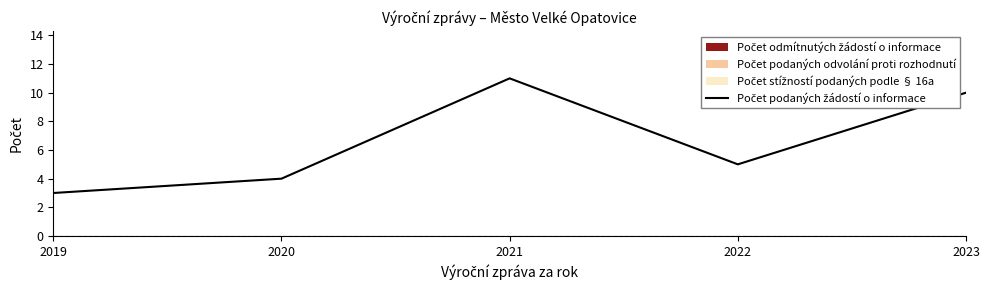

What is the difference between the values at 2023 and 2022?

5